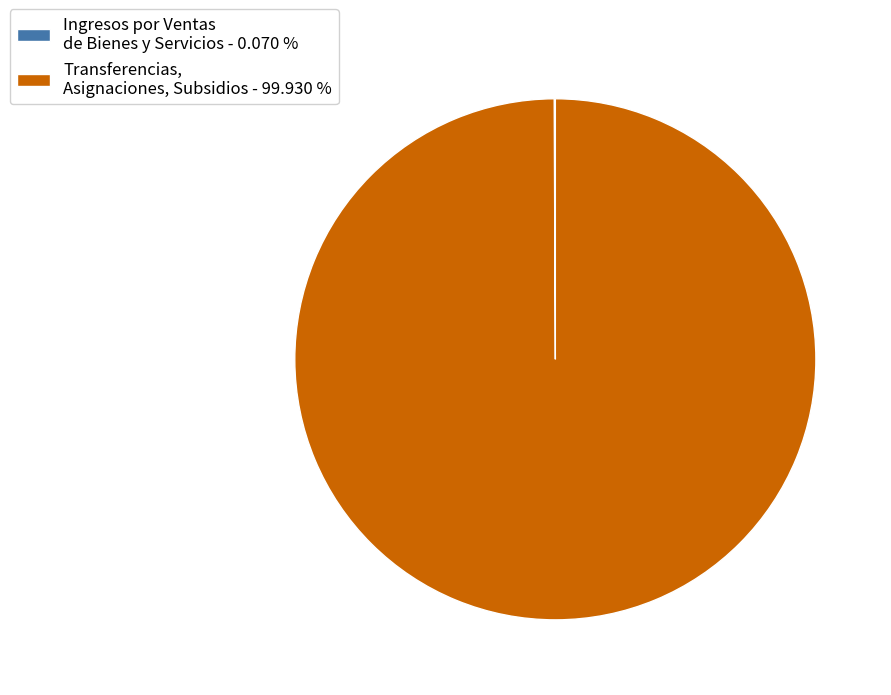

Which slice is the largest?

Transferencias, Asignaciones, Subsidios